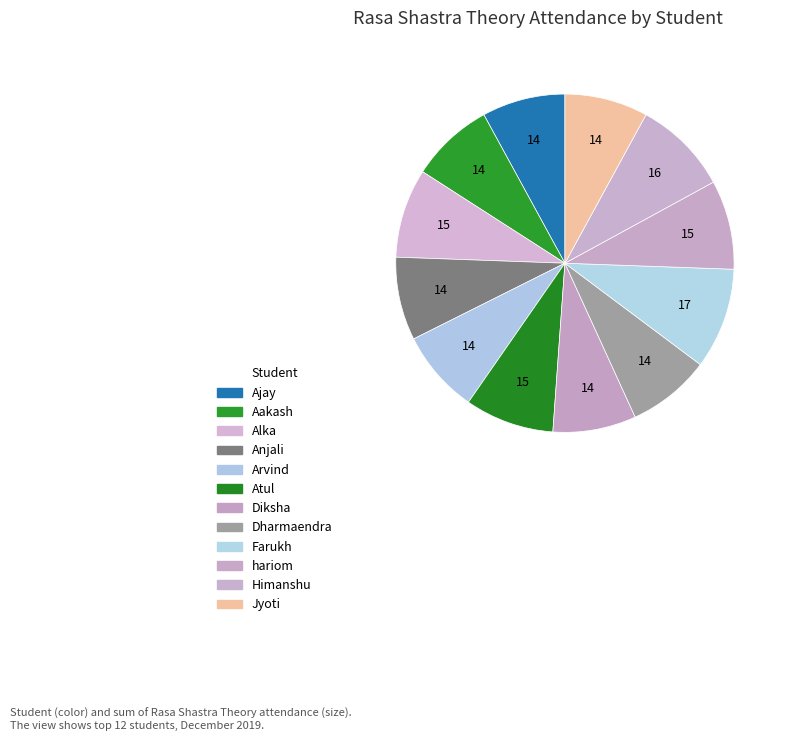

How many segments does this pie chart have?

12